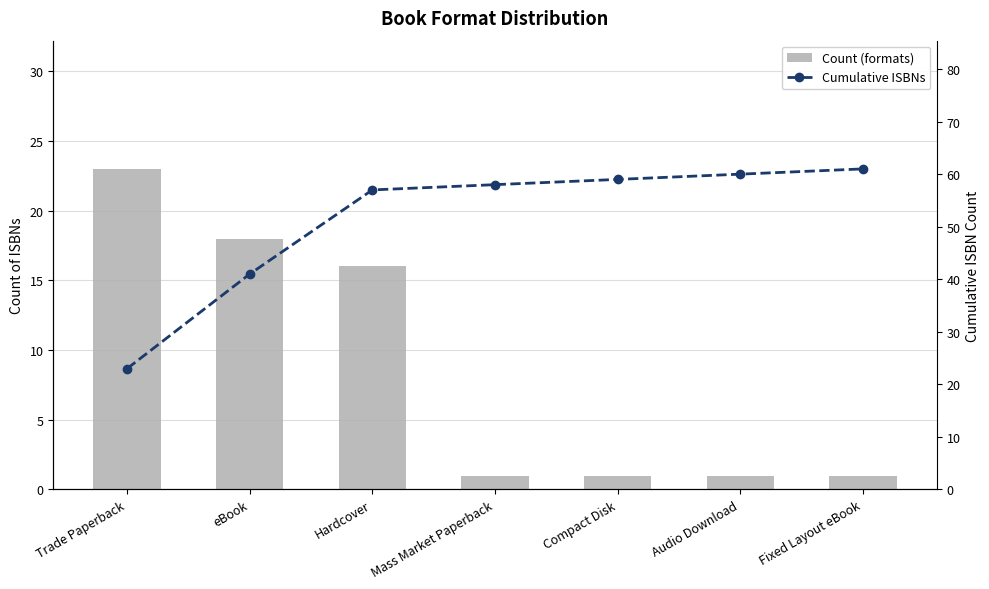

True or false: Count (formats) has a value of 1 at Mass Market Paperback.

True